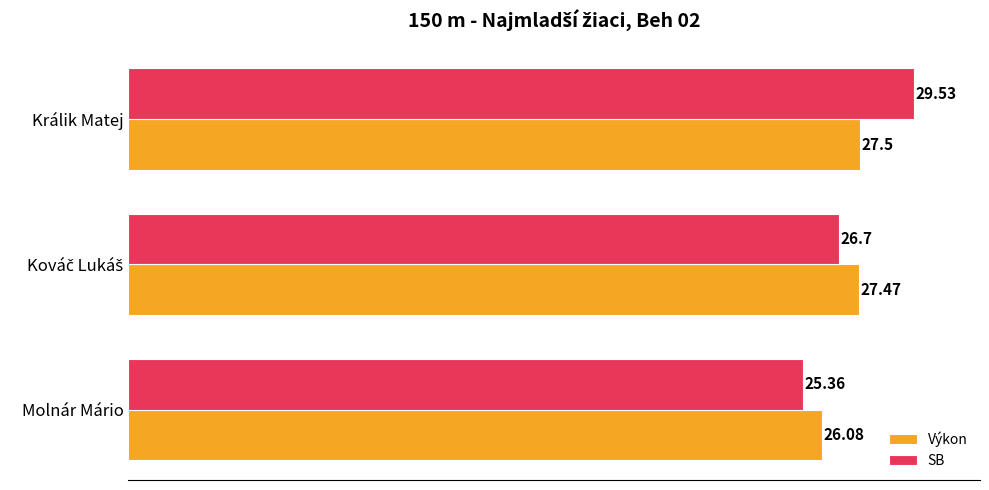

What is the difference between the highest and lowest values at Králik Matej?

2.0